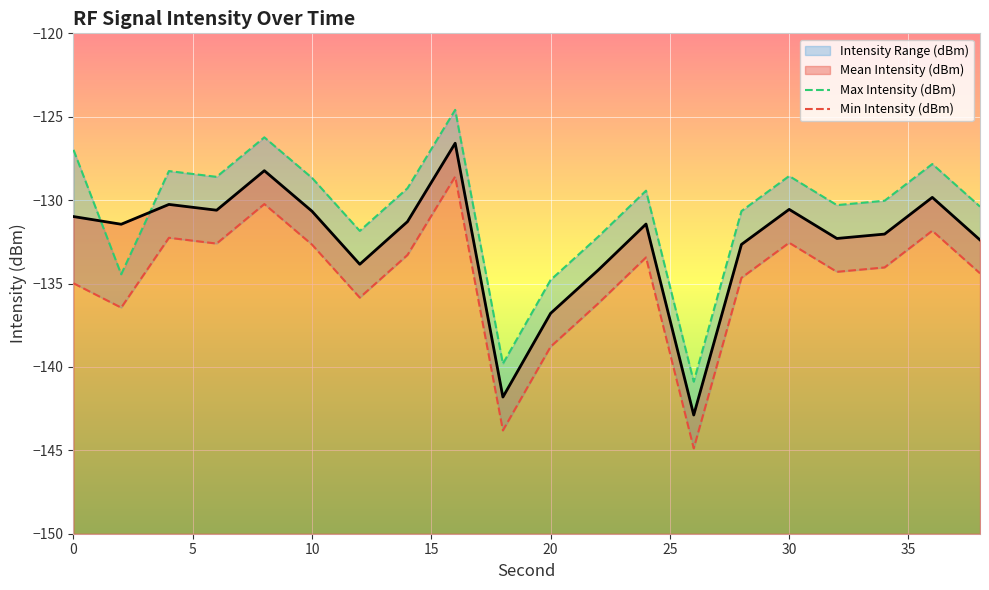

True or false: Max Intensity (dBm) and Min Intensity (dBm) cross at least once.

False